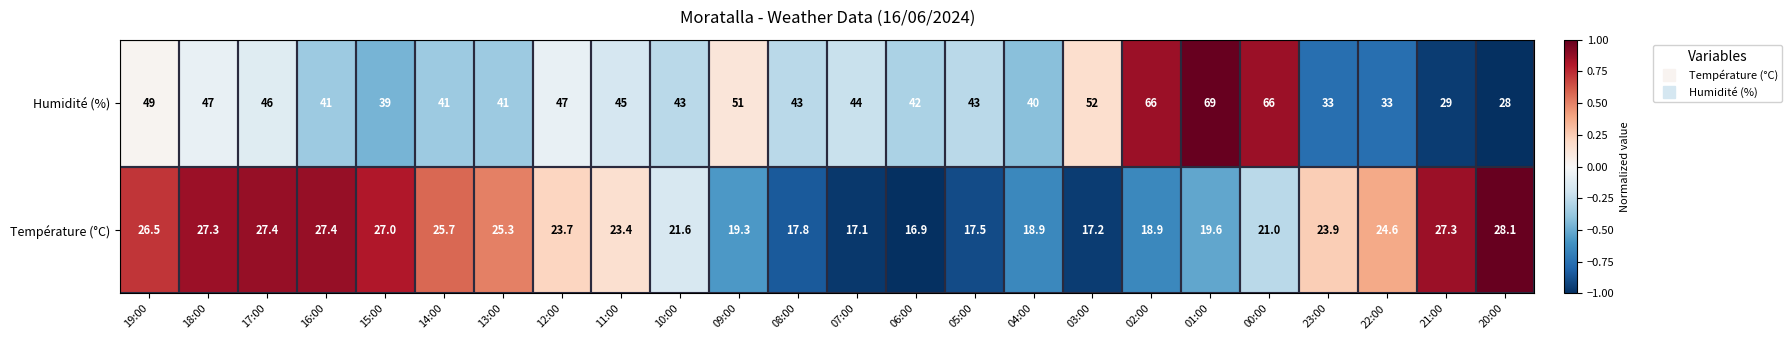

What is the approximate value of Température (°C) at 18:00?

27.3